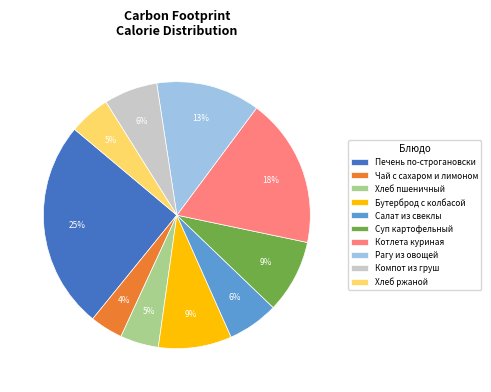

Count the number of slices in the pie.

10